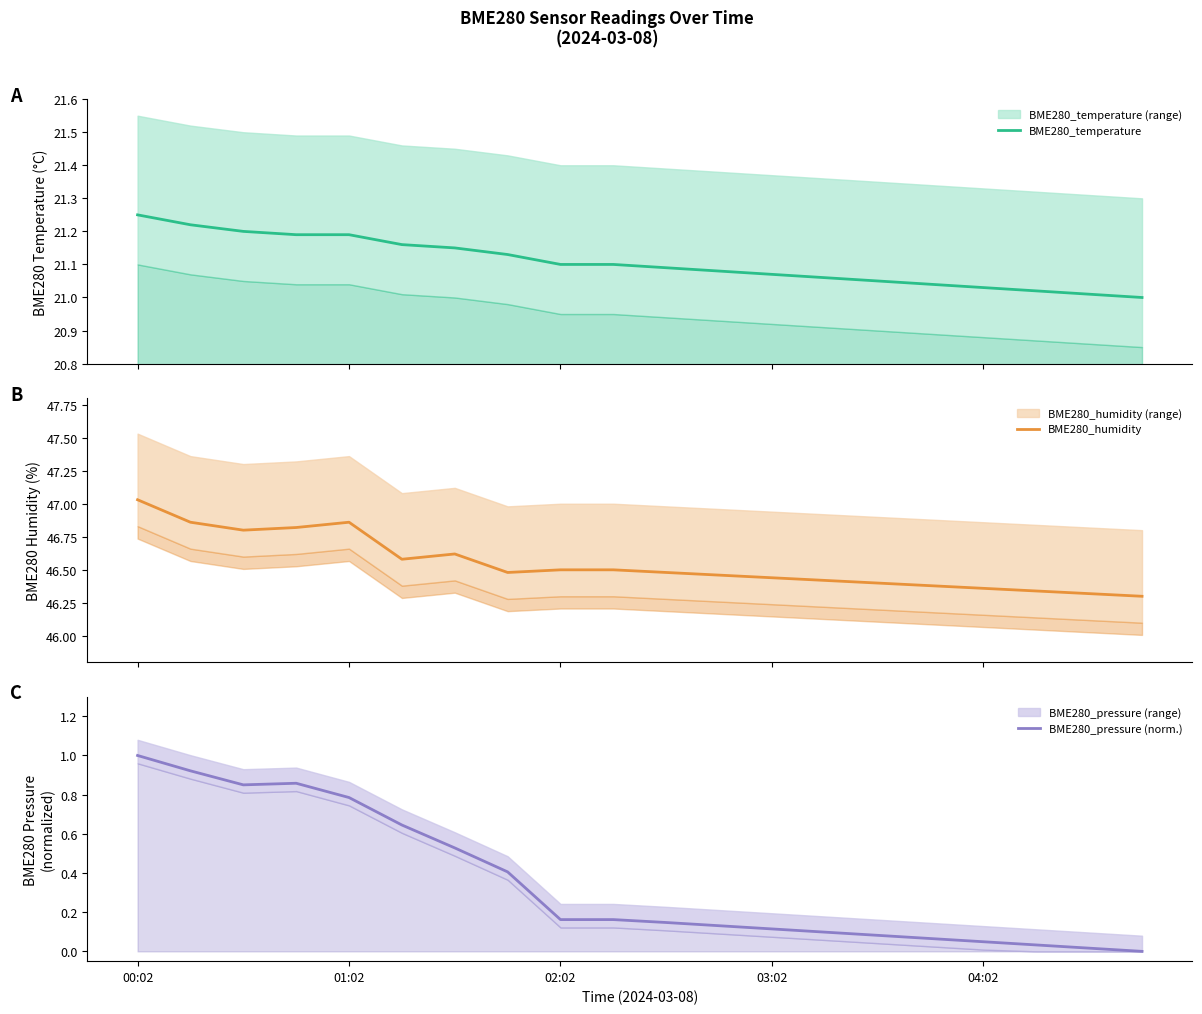

True or false: BME280_pressure (norm.) and BME280_temperature cross at least once.

False